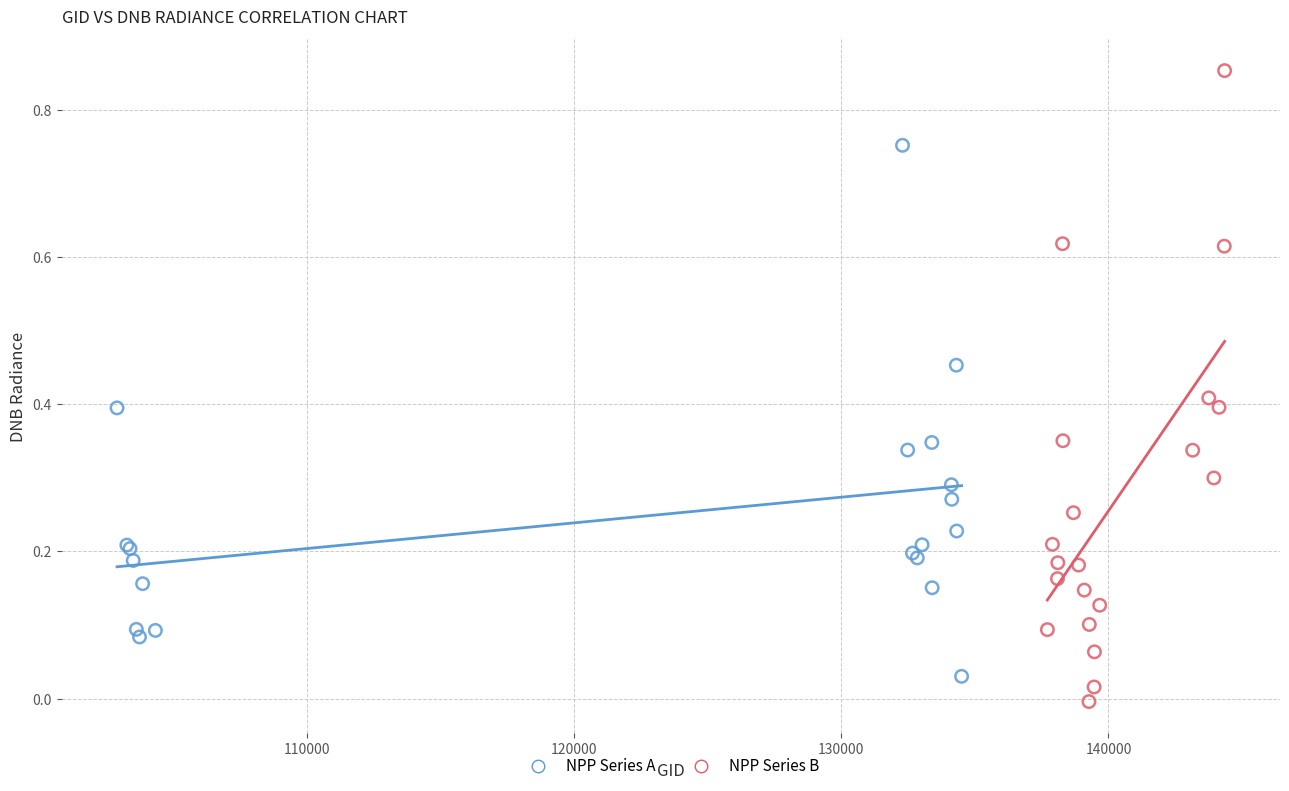

Which series reaches the maximum Y coordinate?

NPP Series B